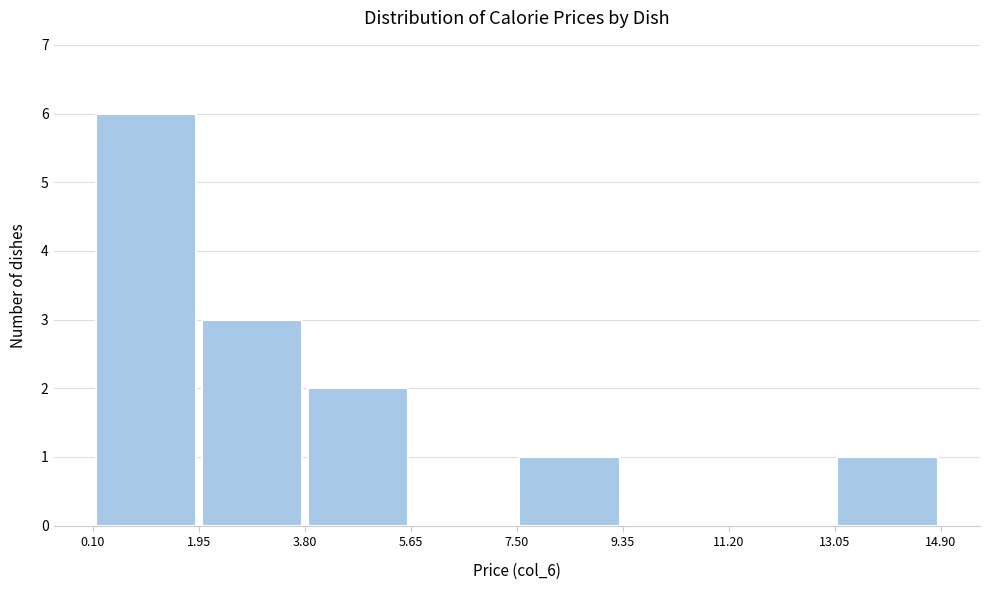

What is the height of the bar covering 0.10 to 1.95 on the x-axis? The values are not printed on the chart, so give them approximately, as read against the axis.

6